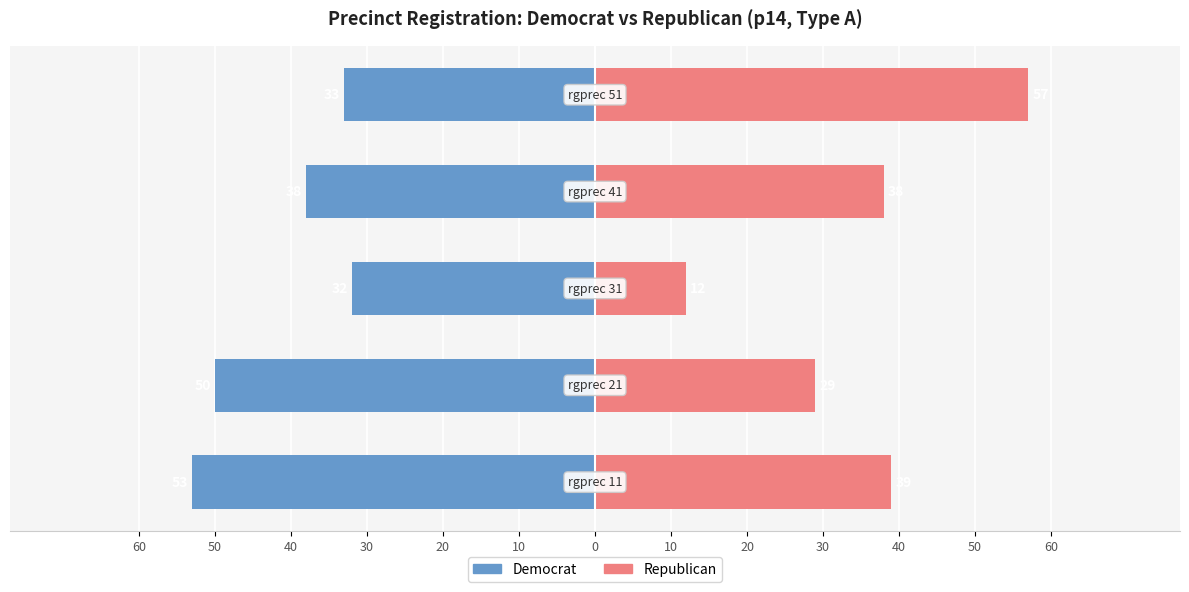

True or false: Democrat has a value of -42 at 40.

False